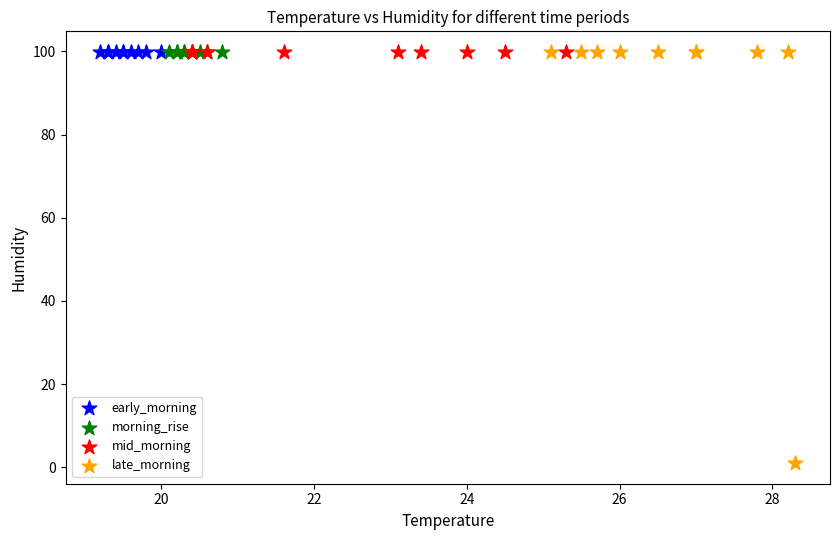

Which series contains the lowest Y value?

late_morning